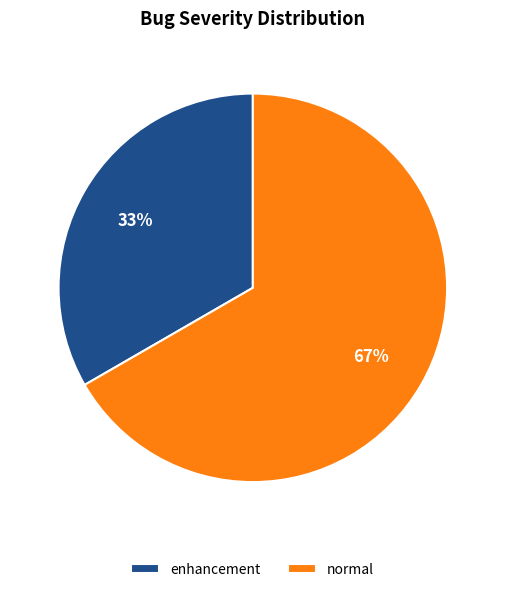

Count the number of slices in the pie.

2